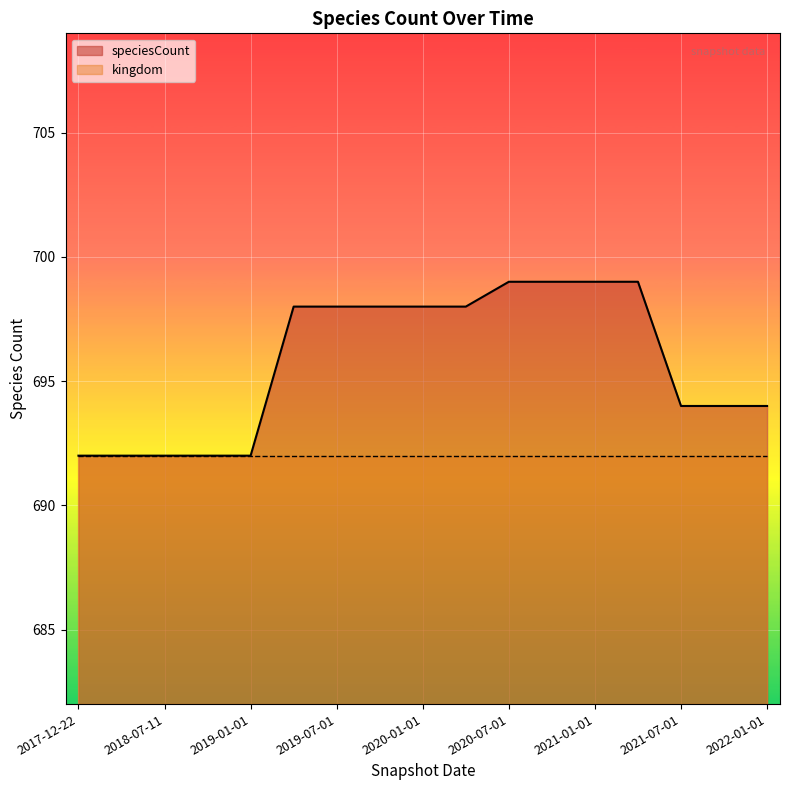

What is the ratio of the value at 2022-01-01 to the value at 2019-01-01?

1.0